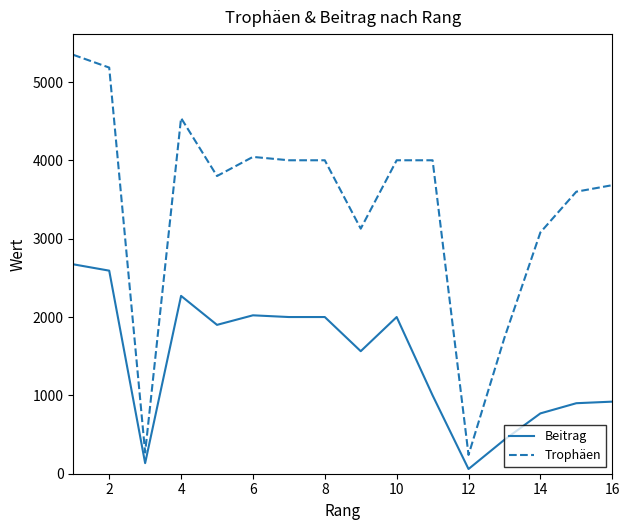

True or false: Beitrag and Trophäen cross at least once.

False